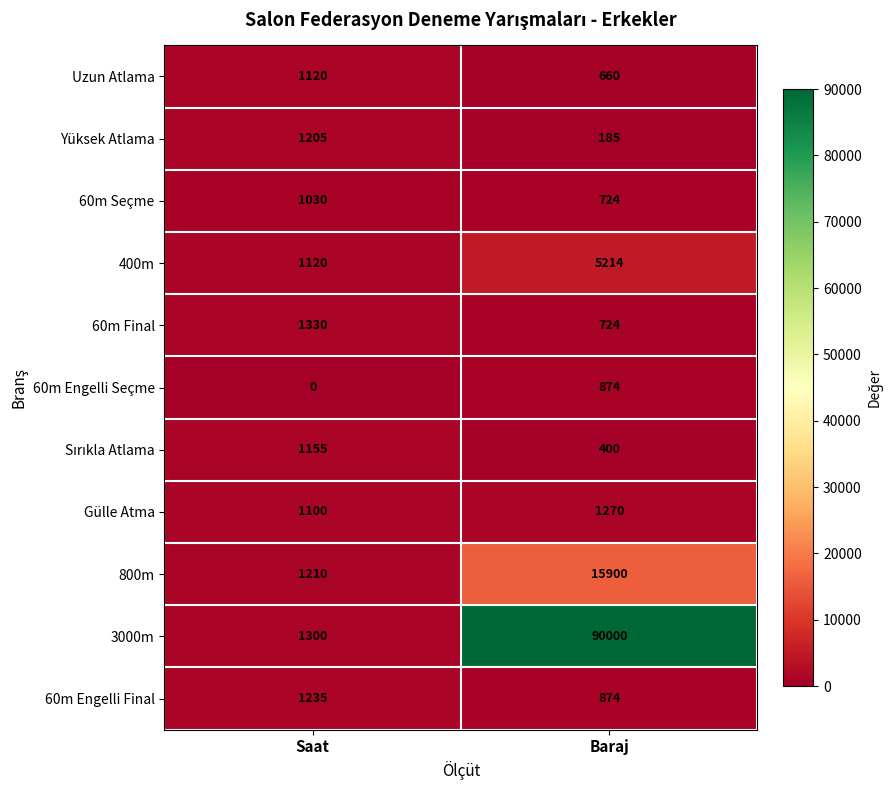

Which label corresponds to the smallest value in the chart?

Saat